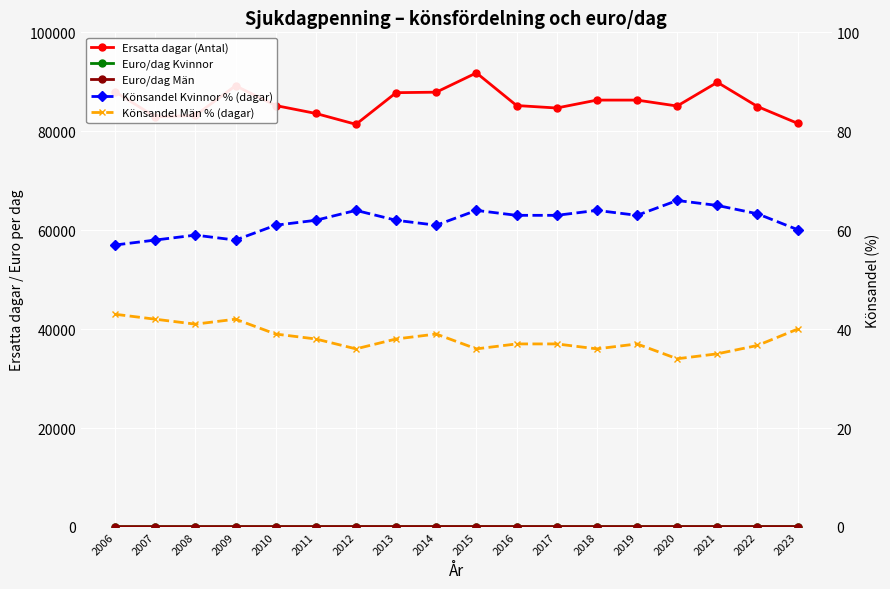

True or false: Euro/dag Kvinnor and Könsandel Män % (dagar) intersect in this chart.

False